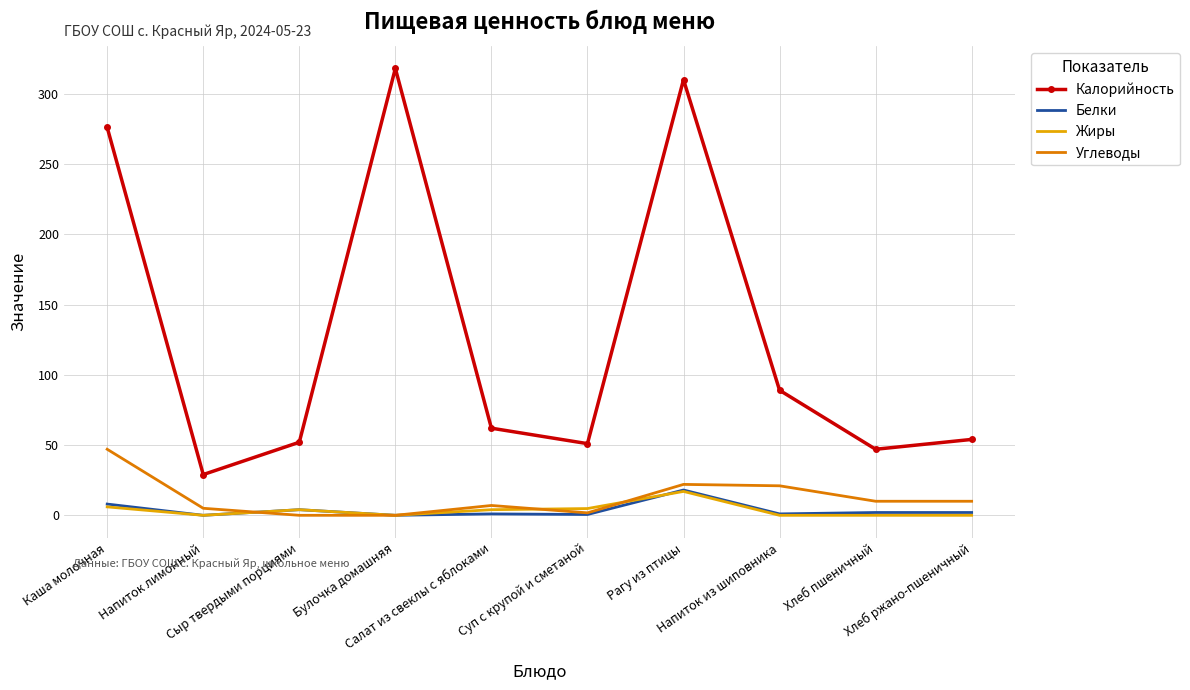

True or false: Жиры and Углеводы cross at least once.

True